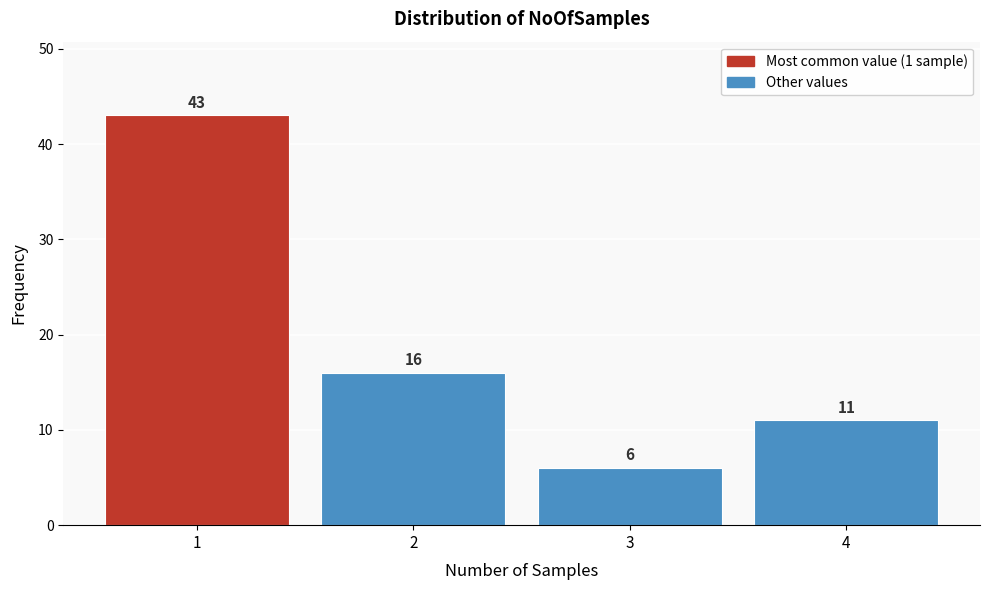

Reading right to left, what are all the values shown in this chart?

4=11	3=6	2=16	1=43